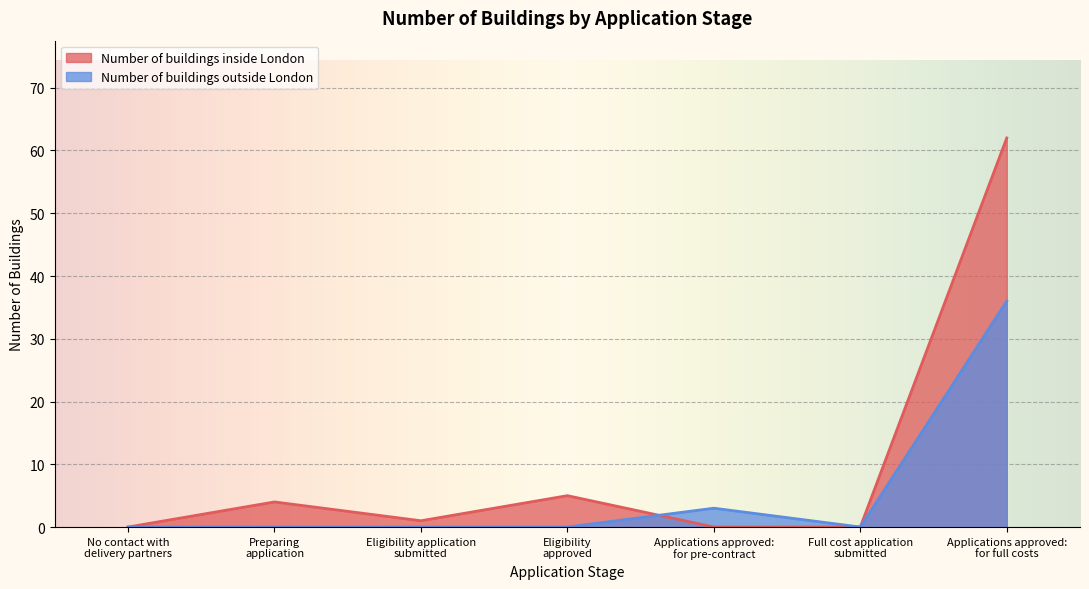

Is it true that Number of buildings outside London equals 12 at Eligibility
approved?

False